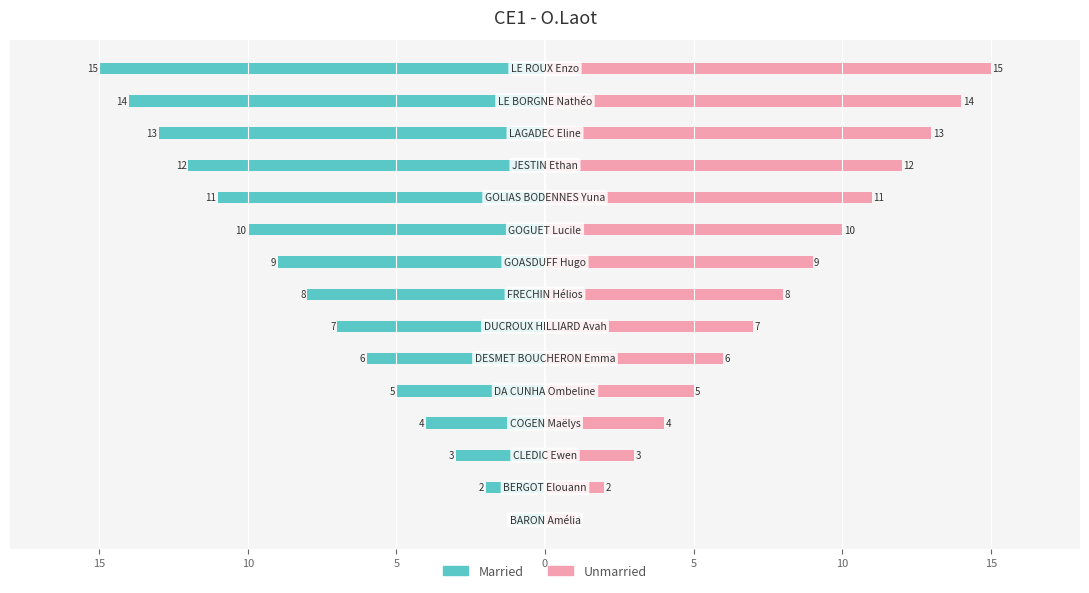

What is the difference between the maximum and second lowest values in the Unmarried series?

13